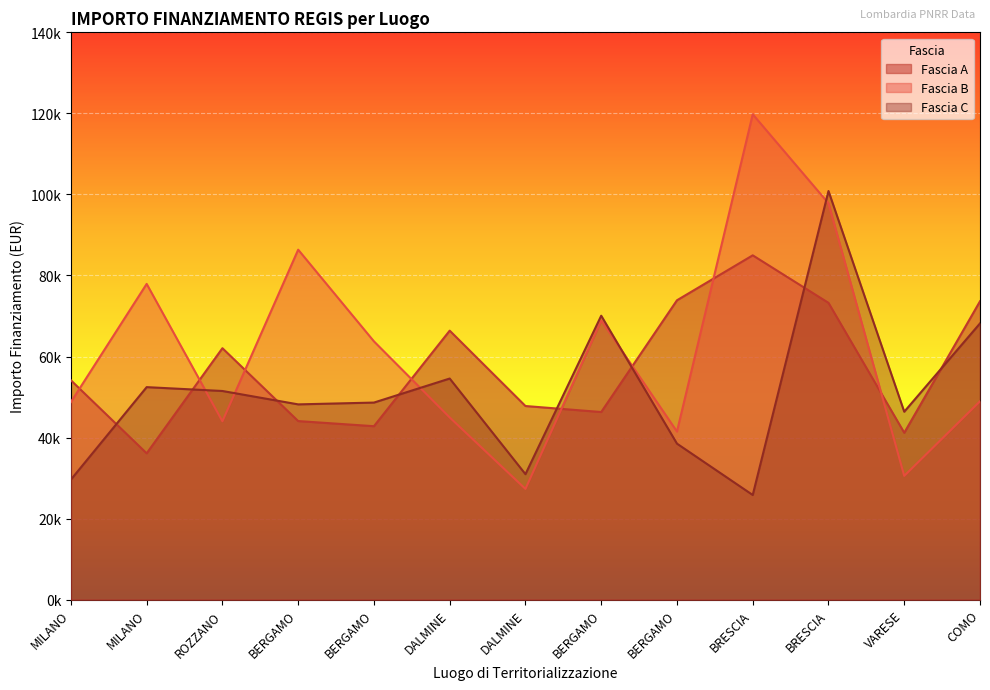

True or false: Fascia A and Fascia C cross at least once.

True